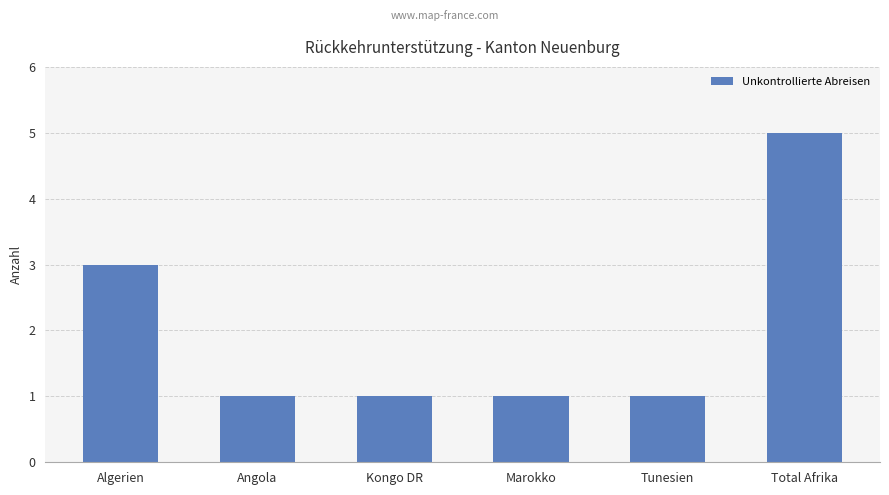

Are the bars grouped side by side (vs. stacked)?

No